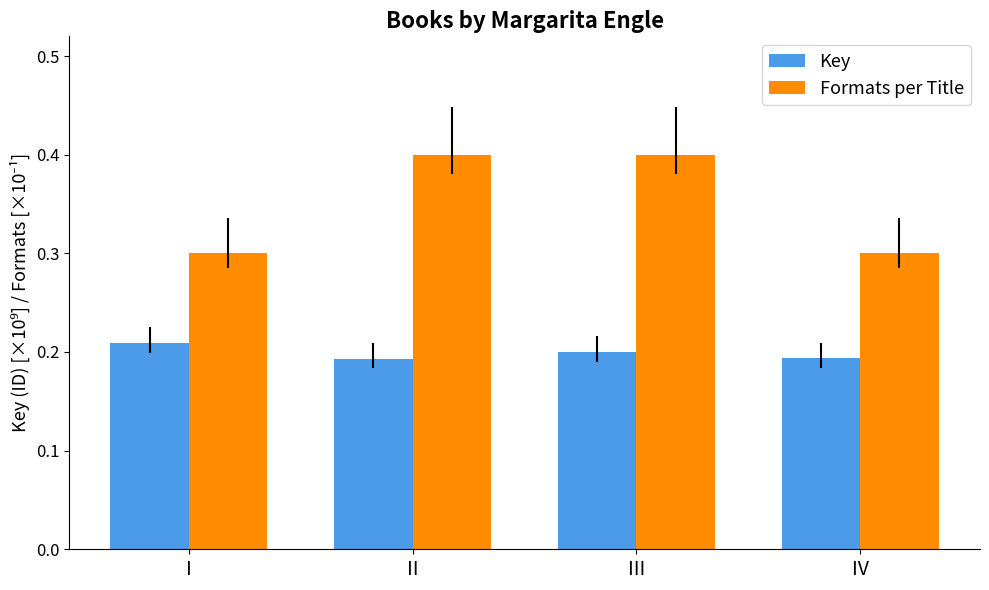

At how many categories does at least one series exceed 0?

4